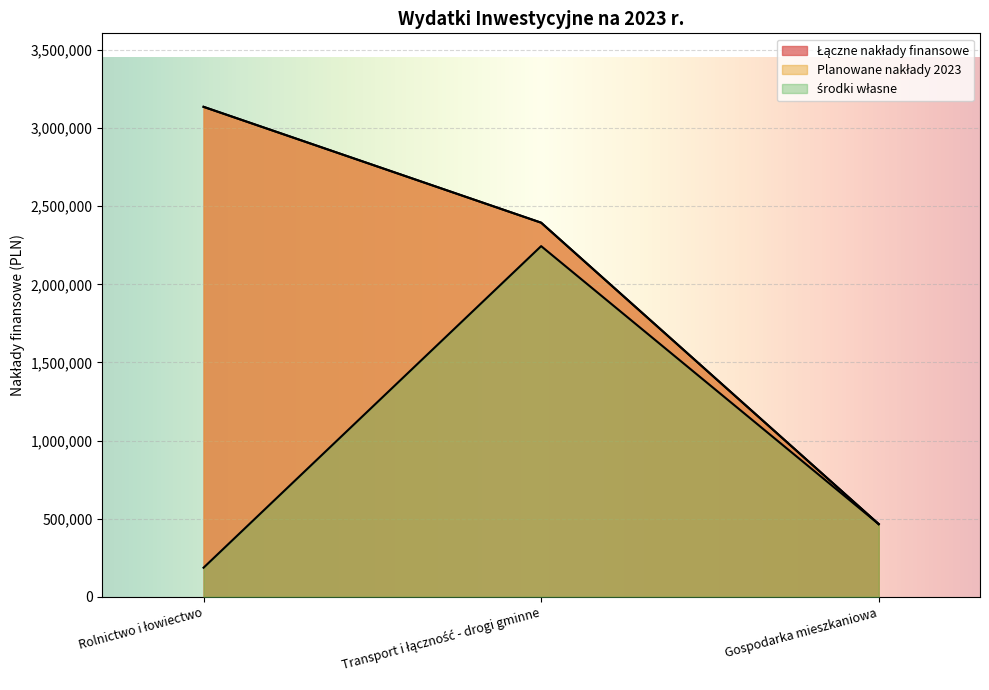

What is the value of the Planowane nakłady 2023 point at the 1st from the left?

3136037